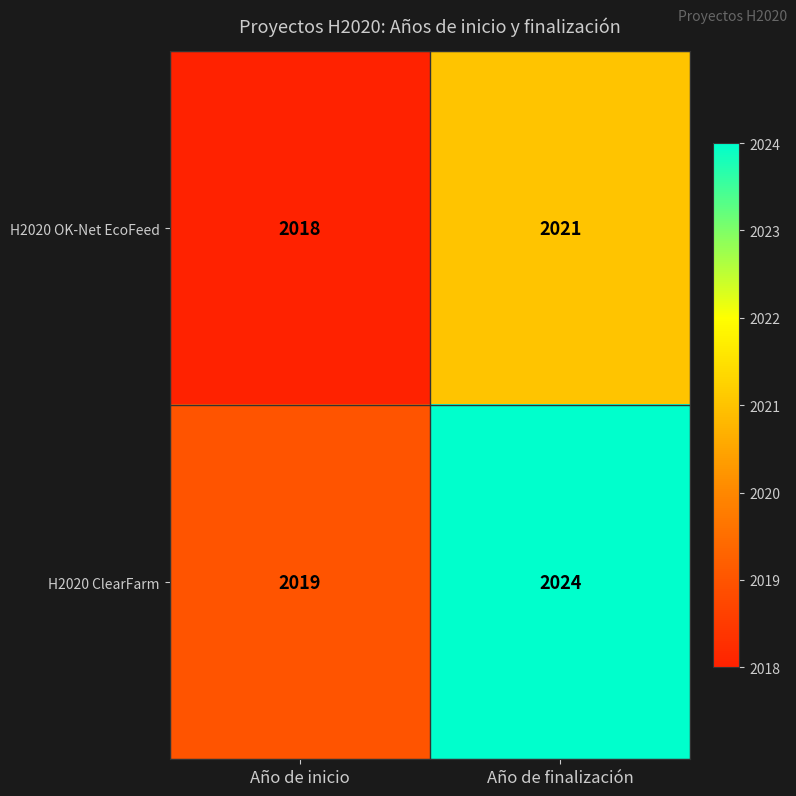

The value of H2020 ClearFarm at Año de finalización is 2024. True or false?

True